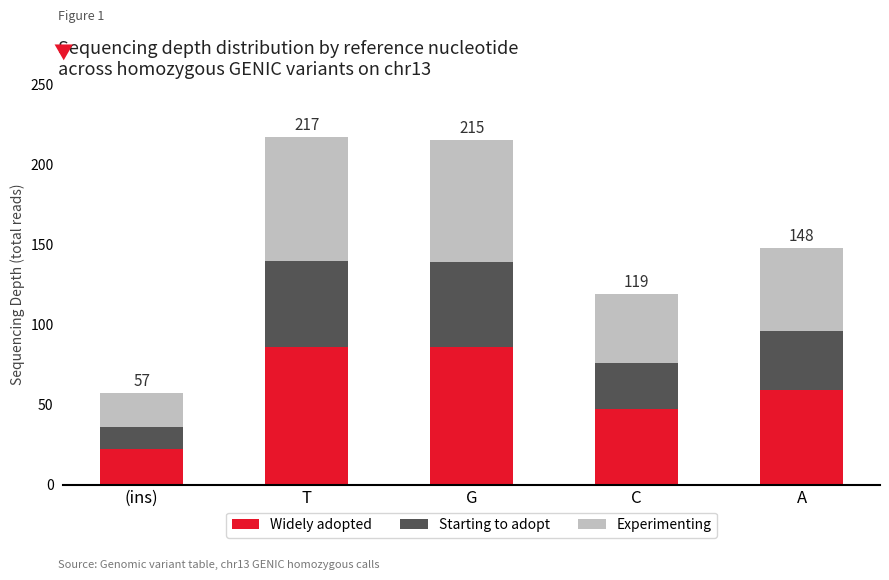

The Widely adopted series shows 47 at C. True or false?

True